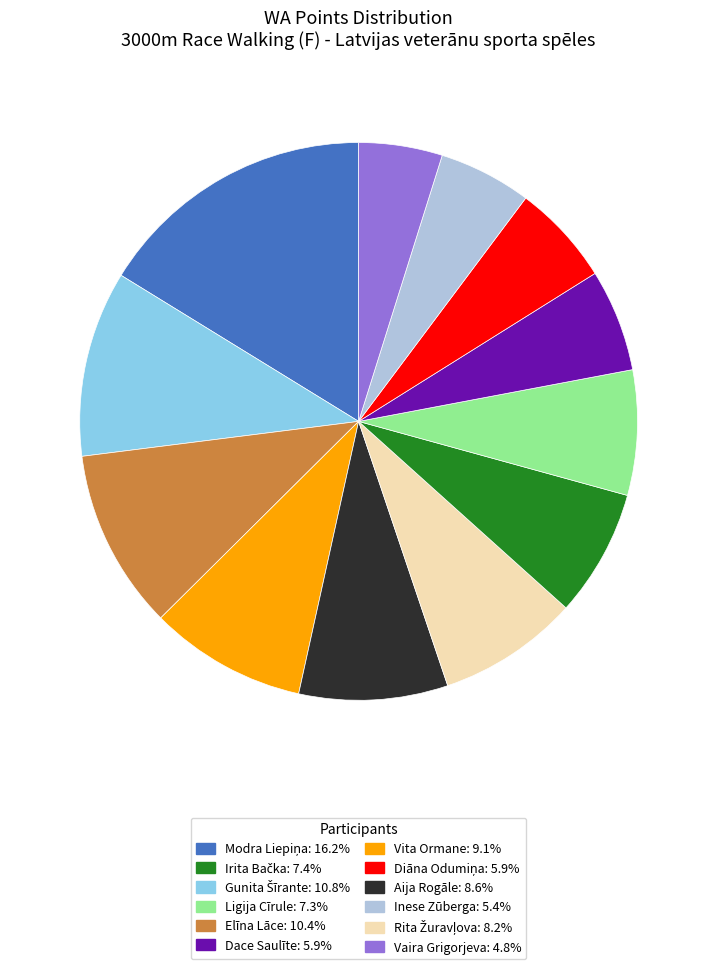

Is there a majority slice in this chart?

No